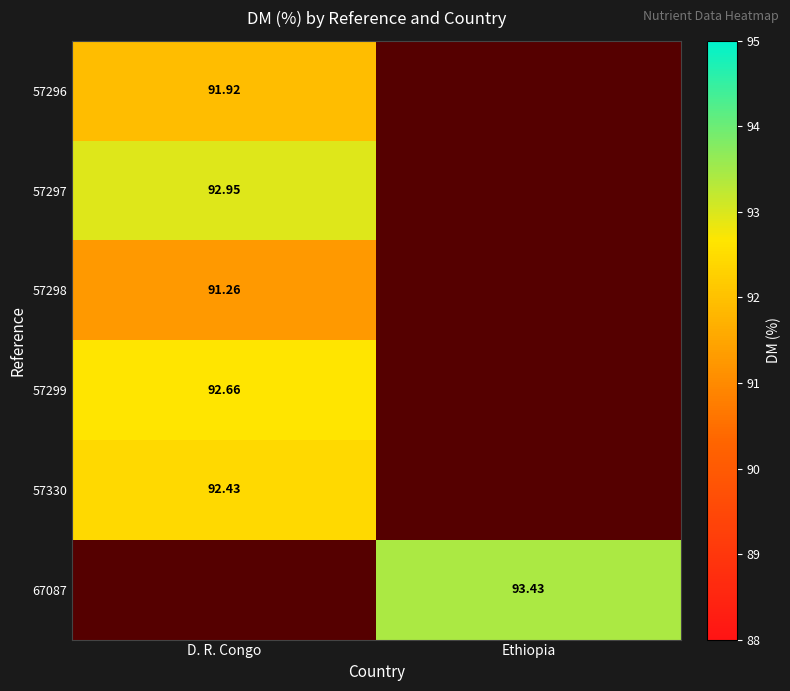

Where is 57330 nearest to the value 92?

D. R. Congo